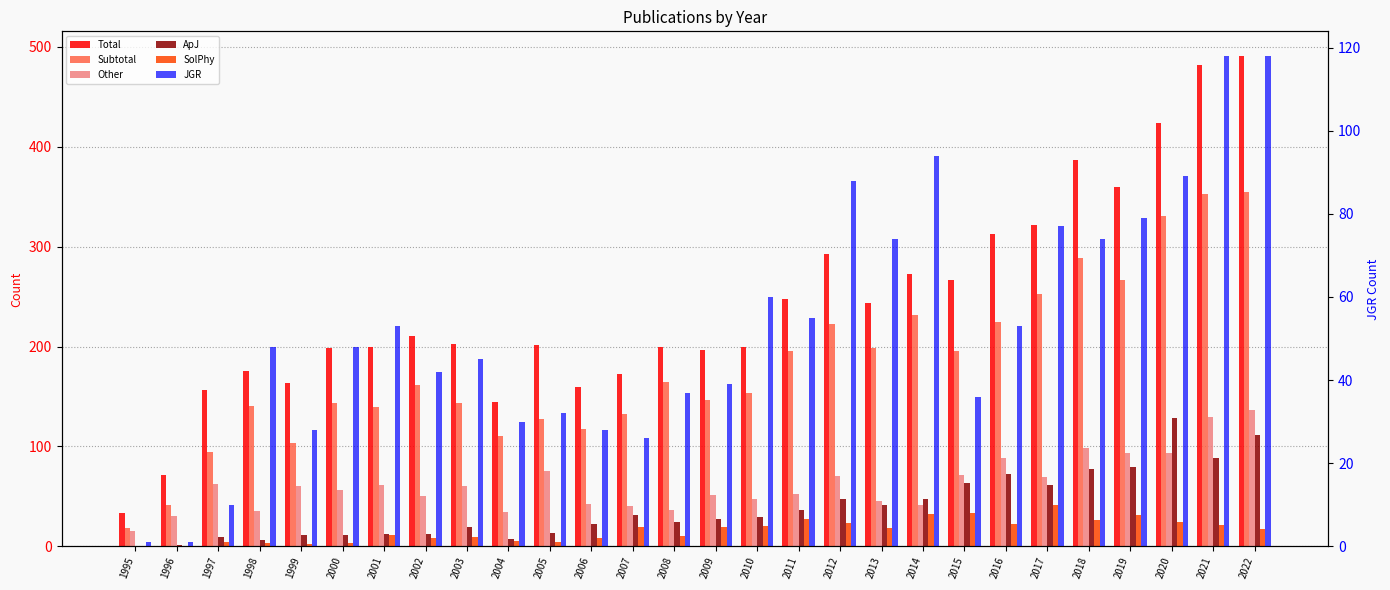

Count the number of categories in the chart.

28